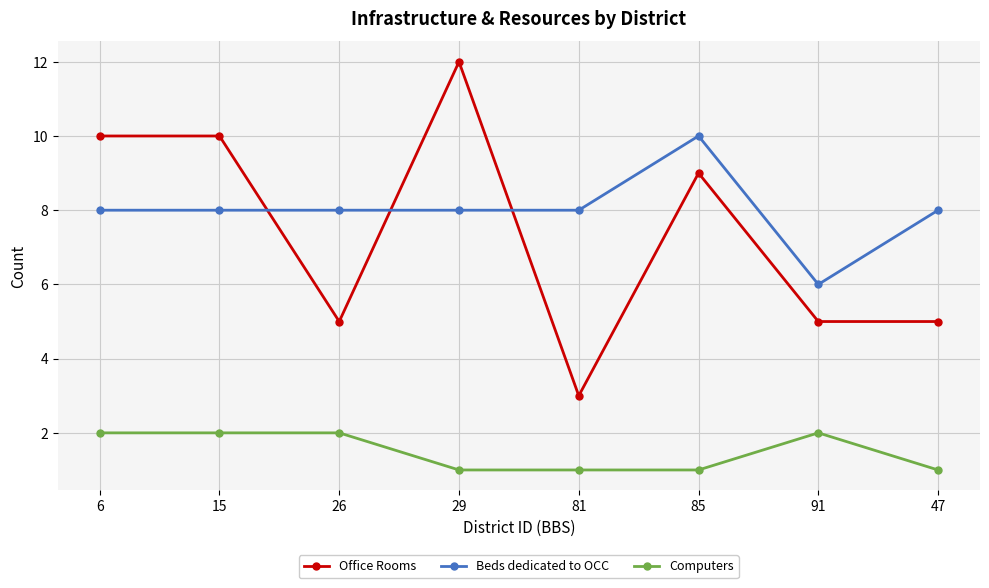

Reading left to right, transcribe all the data shown in this chart.

Office Rooms: 6=10	15=10	26=5	29=12	81=3	85=9	91=5	47=5
Beds dedicated to OCC: 6=8	15=8	26=8	29=8	81=8	85=10	91=6	47=8
Computers: 6=2	15=2	26=2	29=1	81=1	85=1	91=2	47=1